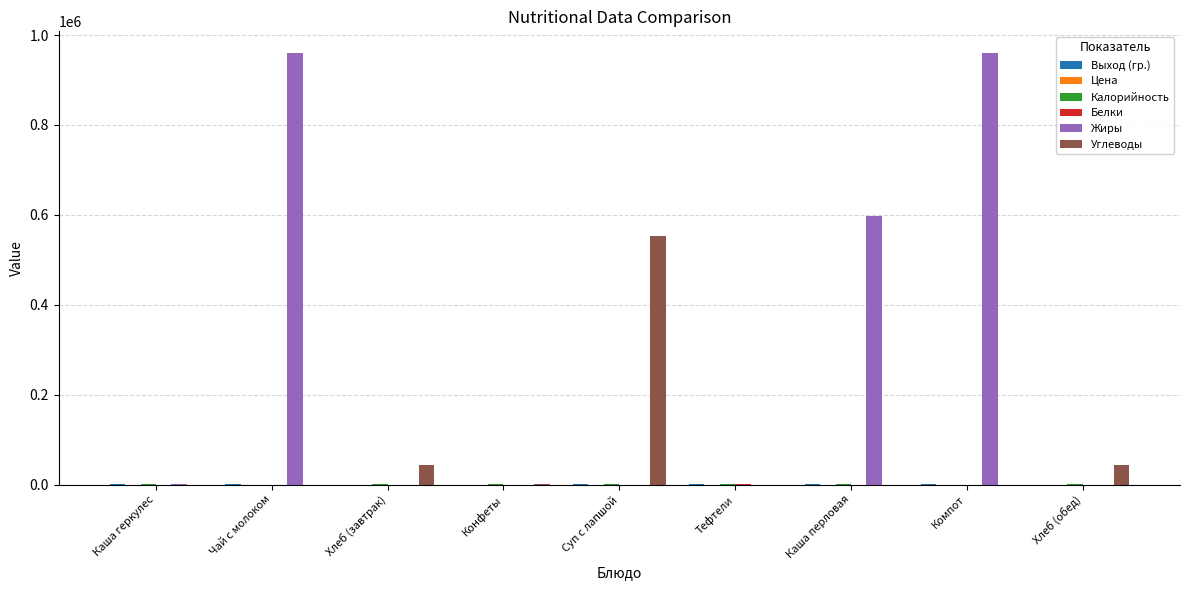

What is the average value of the Жиры series?

279677.4